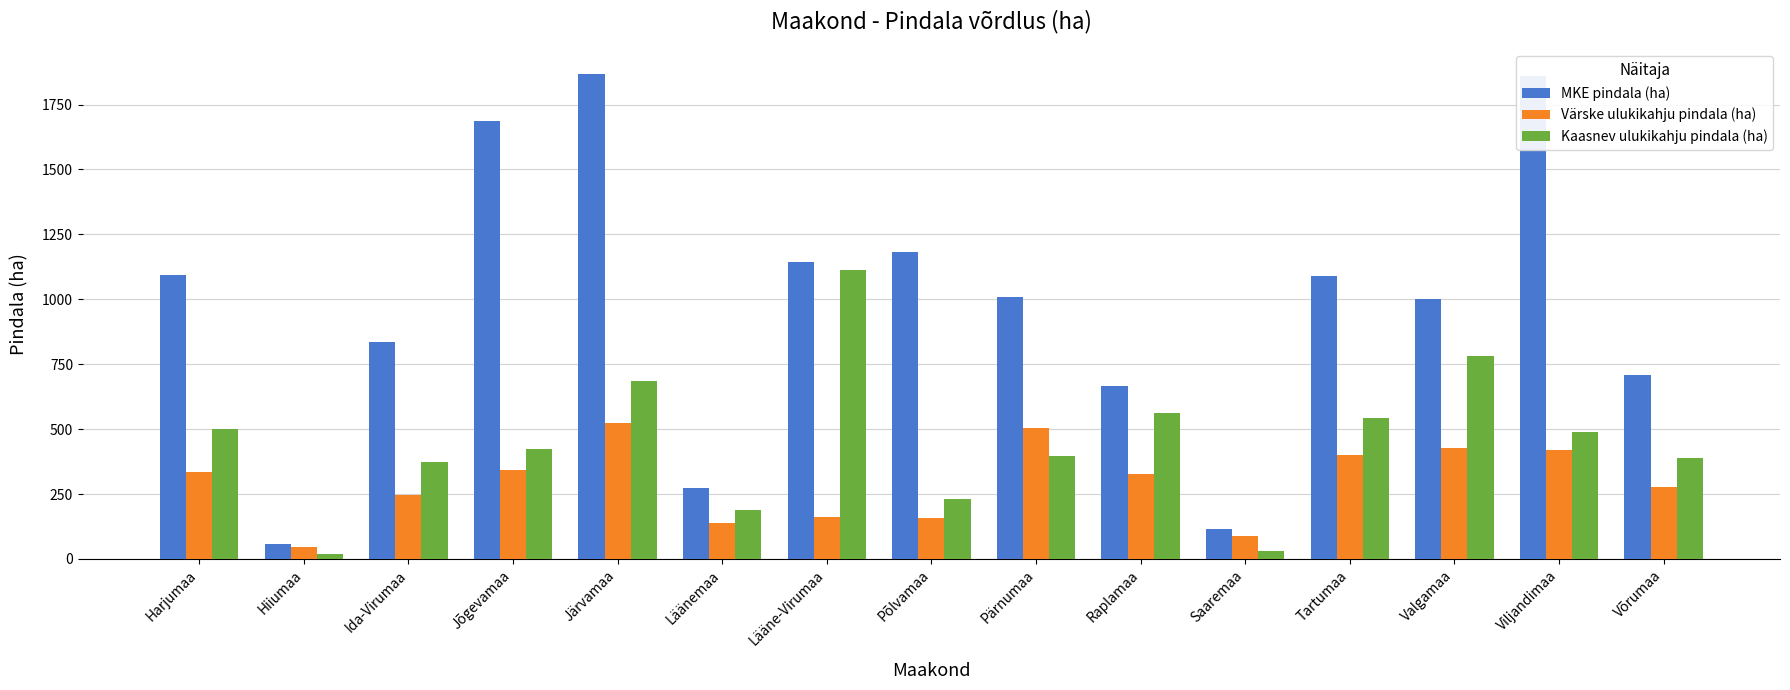

At which label does Värske ulukikahju pindala (ha) first exceed 325?

Harjumaa